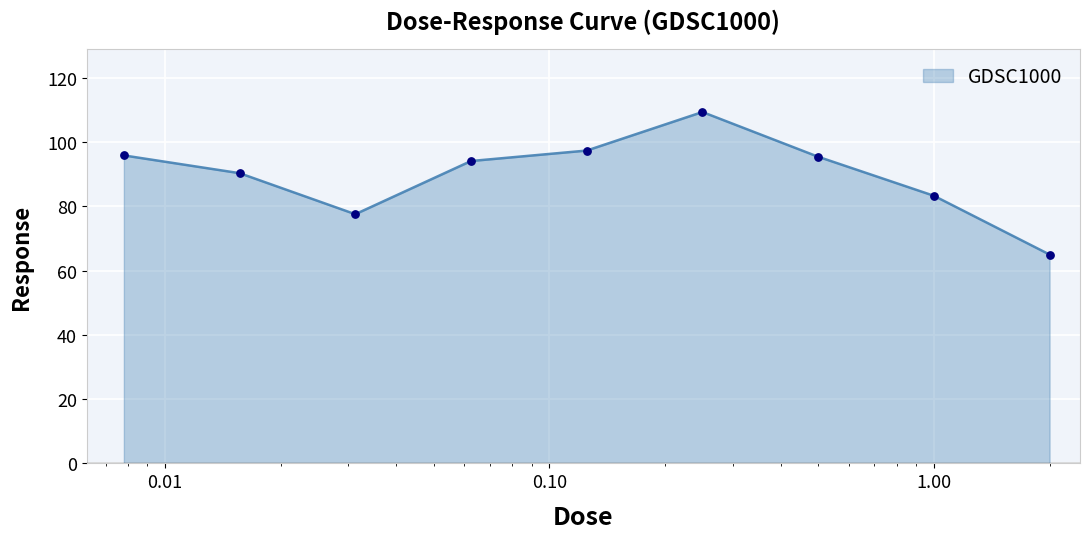

What is the difference between the maximum and minimum values?

44.4